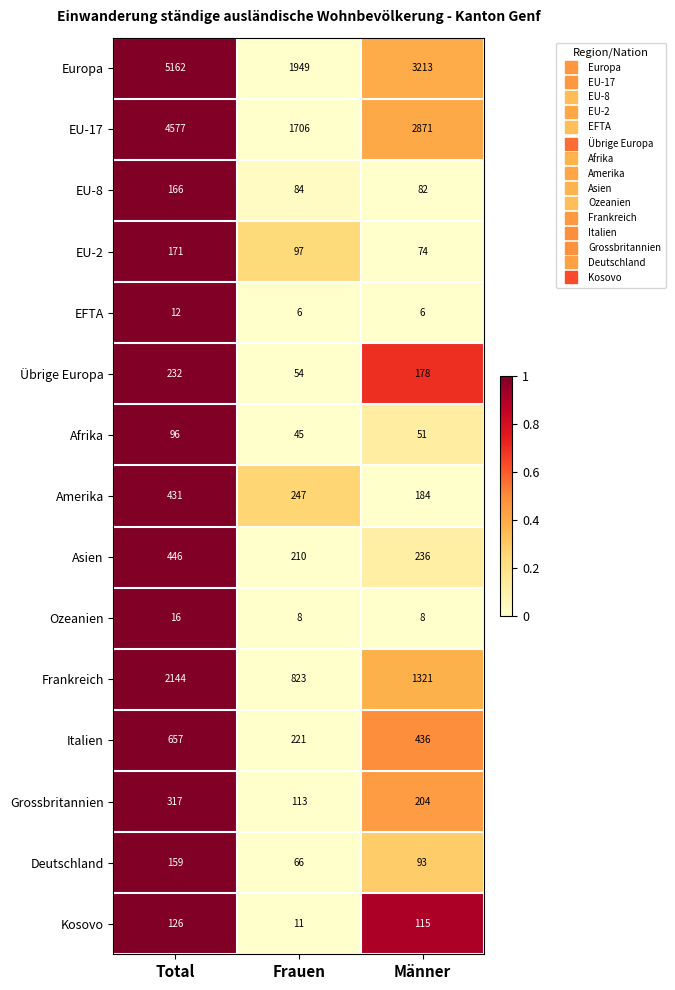

Which series changed the most between Frauen and Männer?

Europa